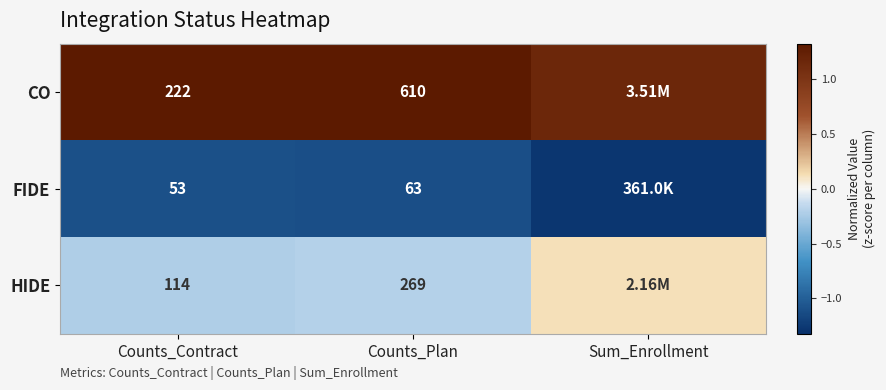

Is it true that HIDE equals 0.1 at Sum_Enrollment?

True